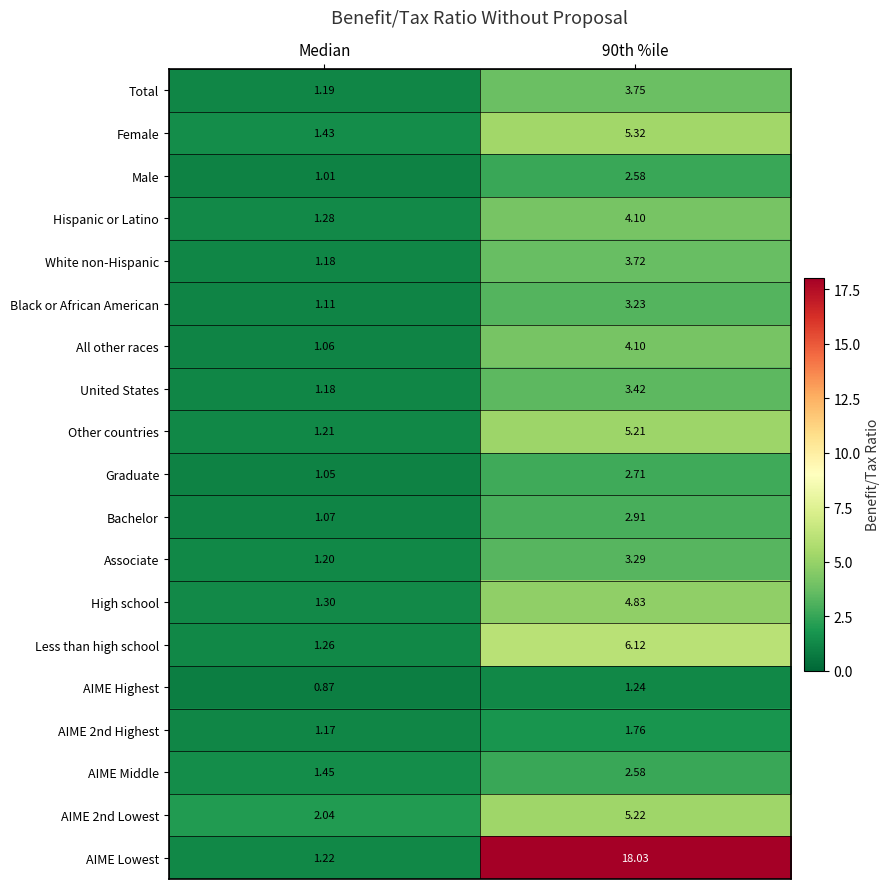

At which label is AIME 2nd Highest closest to 1?

Median